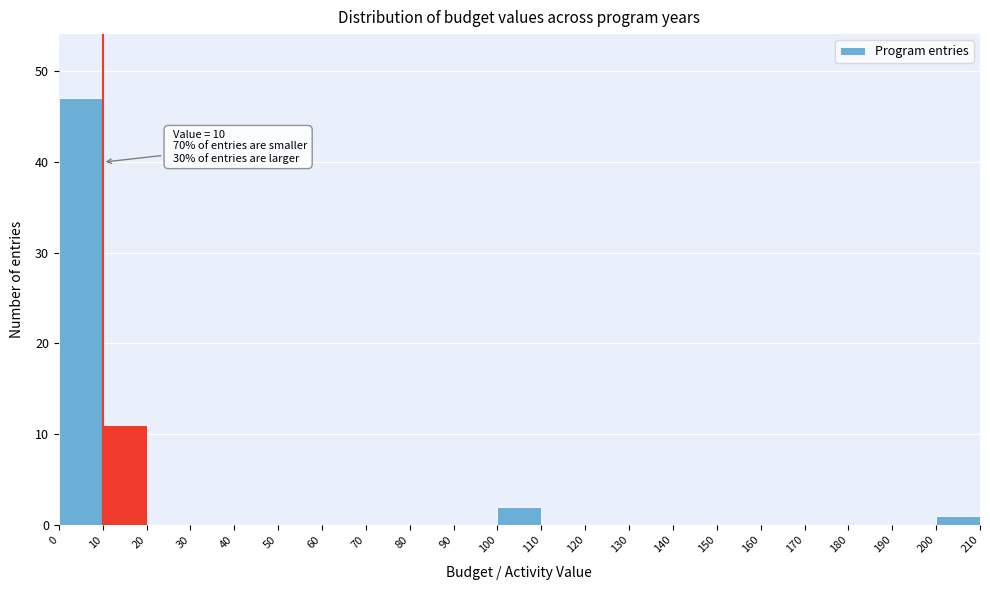

Which range on the x-axis has the tallest bar?

0 to 10